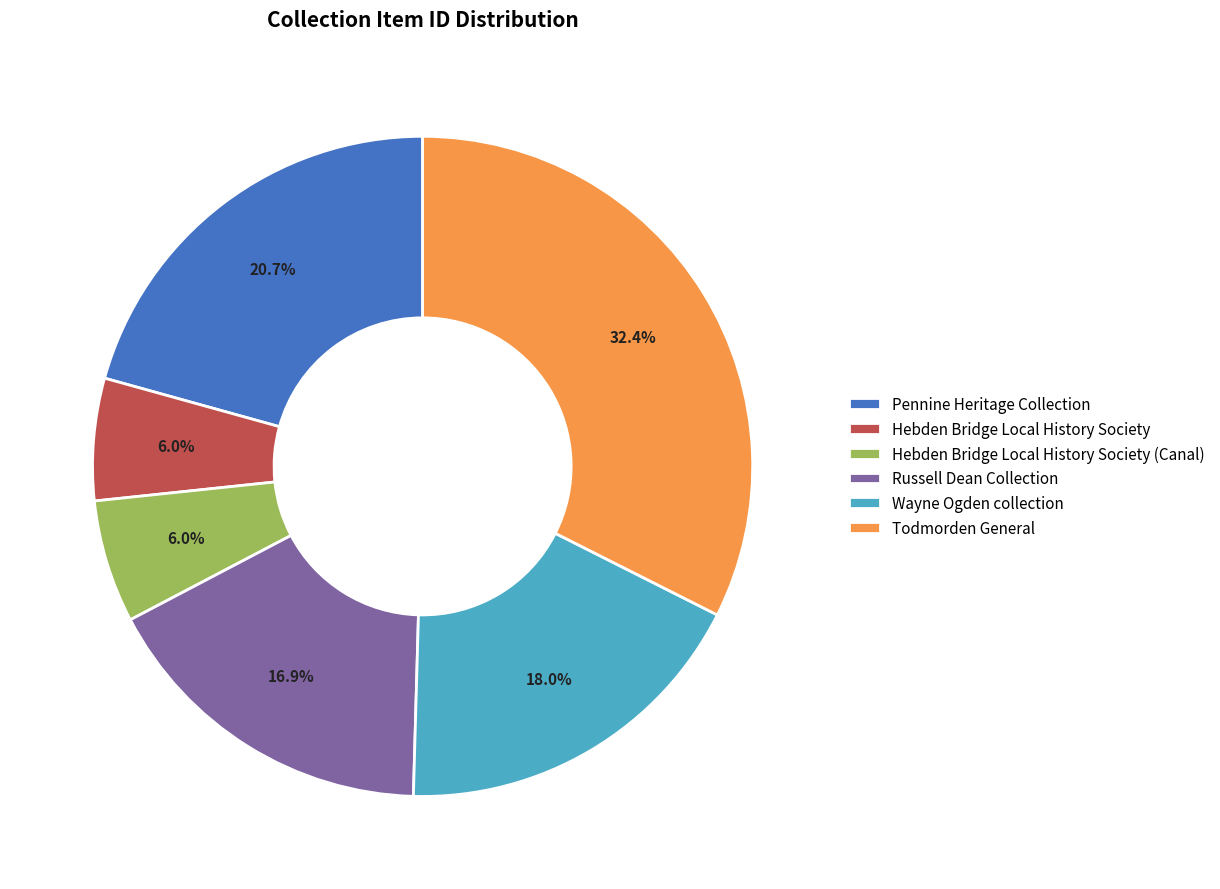

Which category has the biggest portion of the pie?

Todmorden General